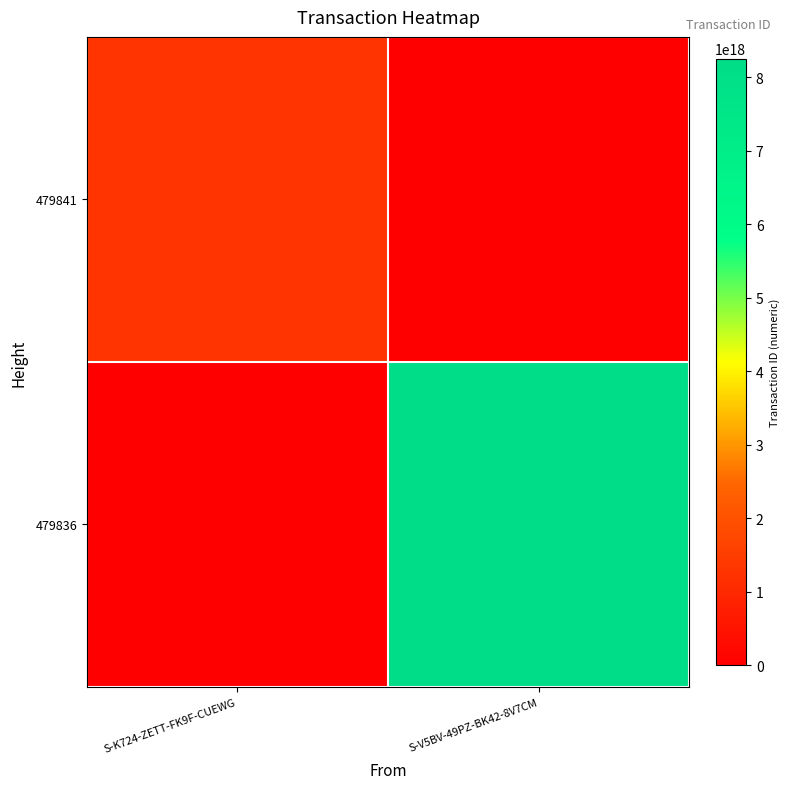

Between S-K724-ZETT-FK9F-CUEWG and S-V5BV-49PZ-BK42-8V7CM, which series saw the biggest shift?

479836